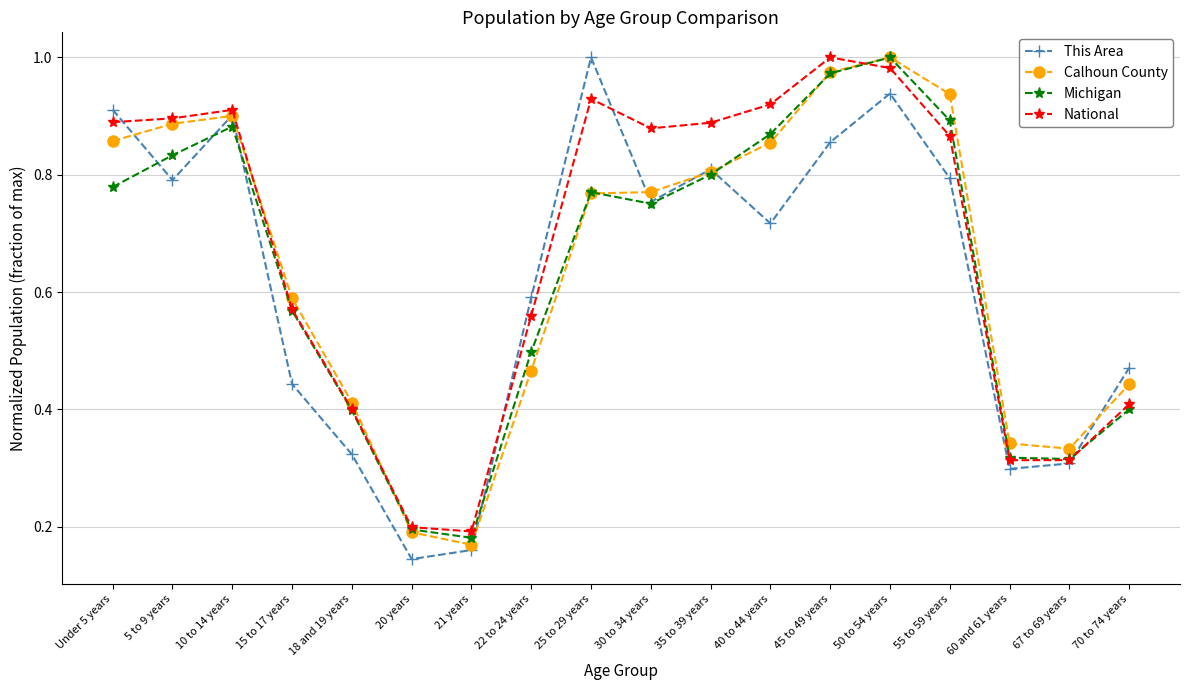

At which label does Michigan reach its peak?

50 to 54 years